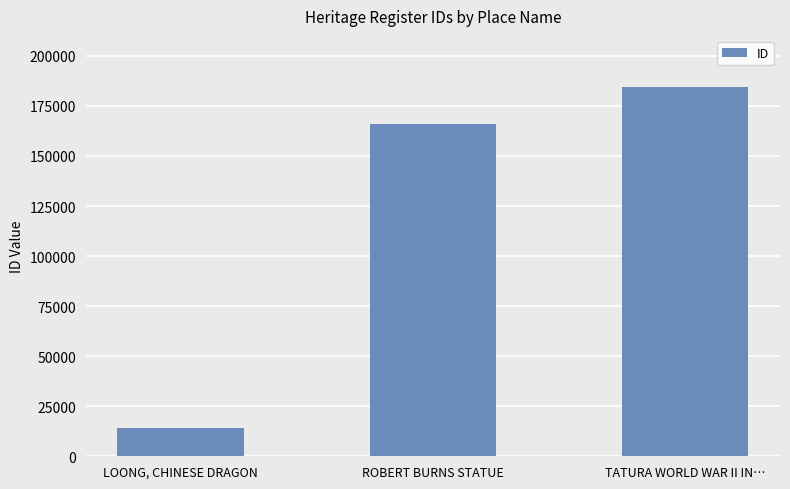

What is the minimum value shown in the chart?

14363